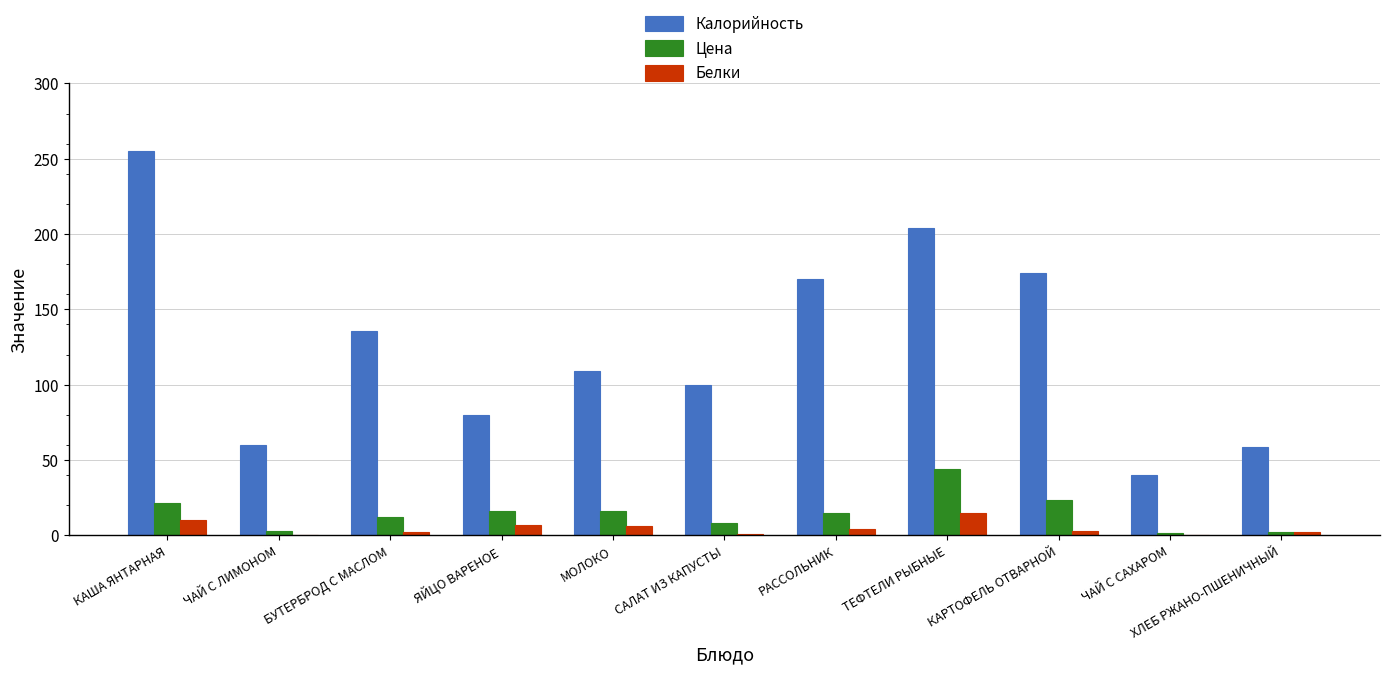

How many groups of bars are there?

11